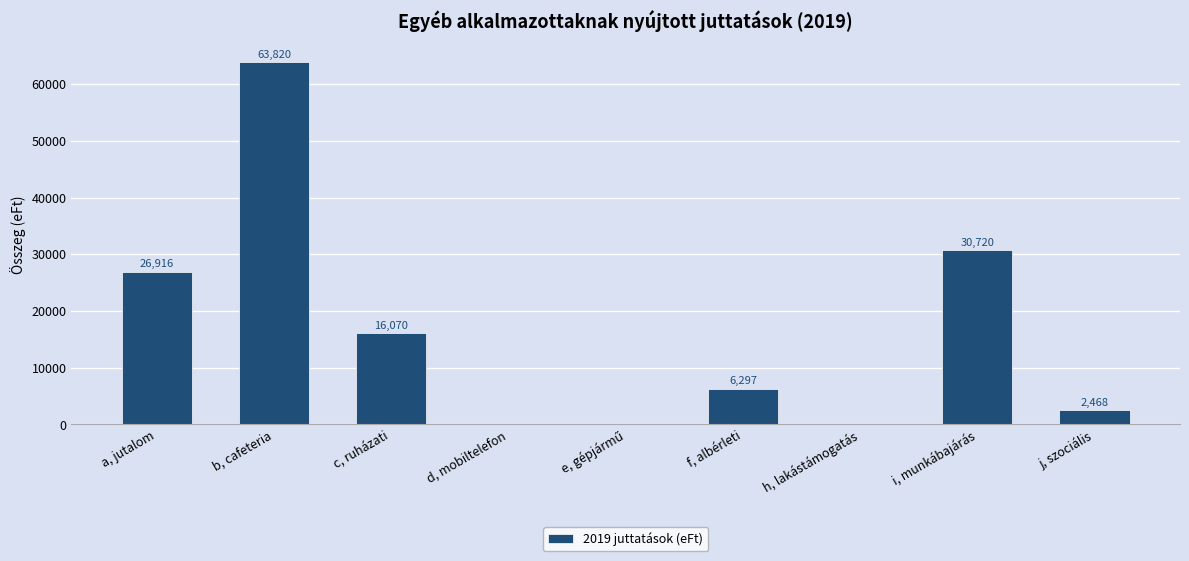

Where does the data first go above 6297?

a, jutalom